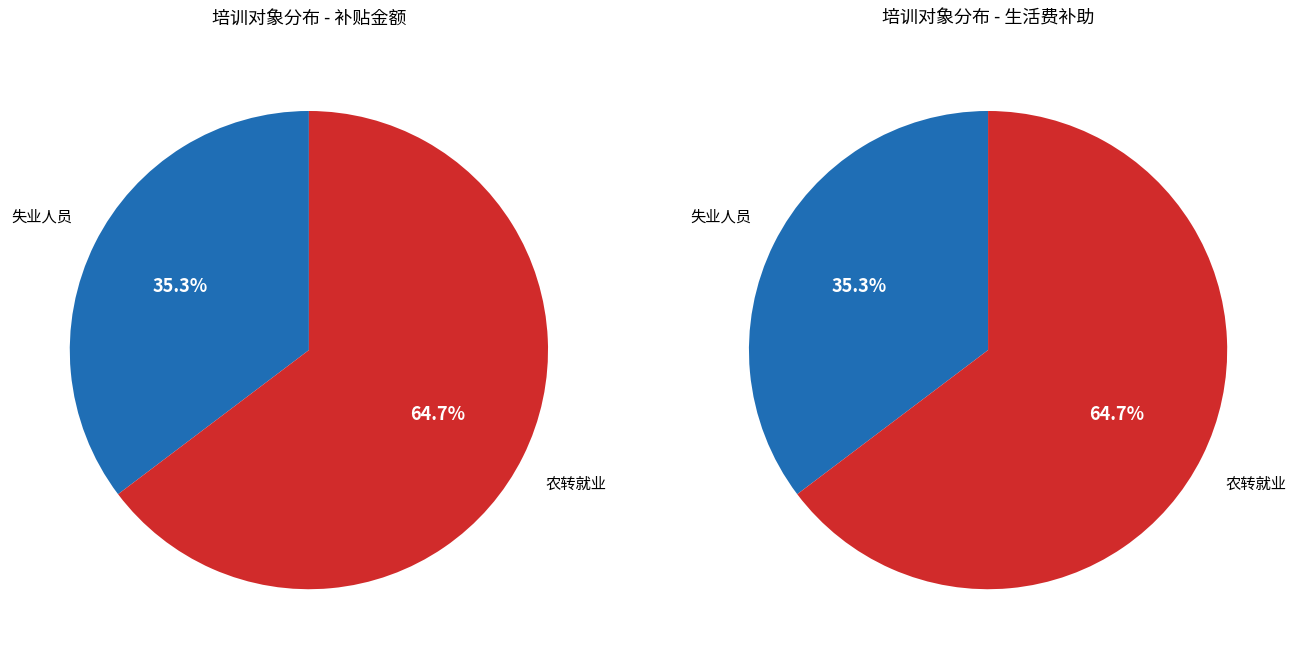

To the nearest percent, what is the difference between the 农转就业 and 失业人员 slice percentages?

29%